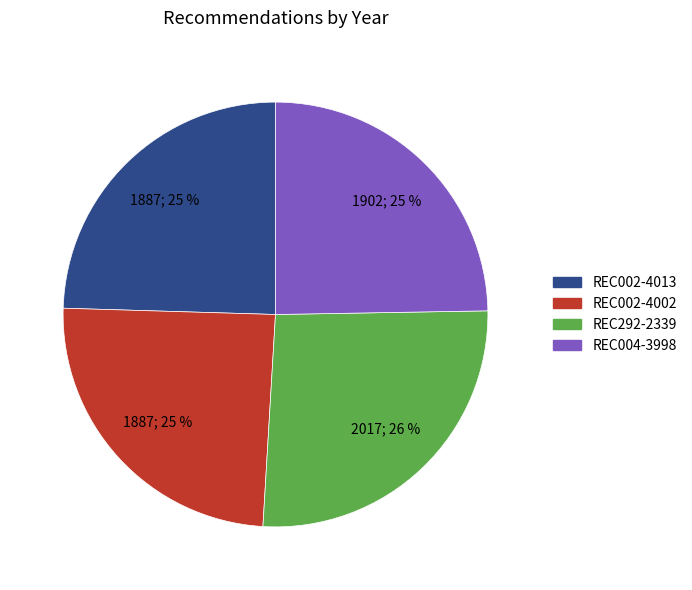

Is REC004-3998 the majority of the pie?

No